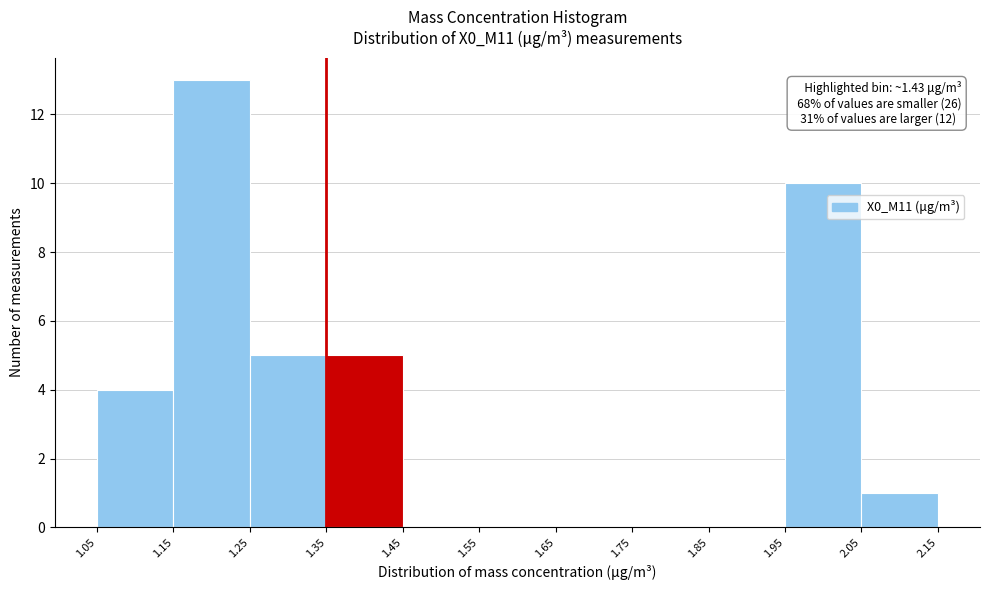

Which range on the x-axis has the tallest bar?

1.15 to 1.25